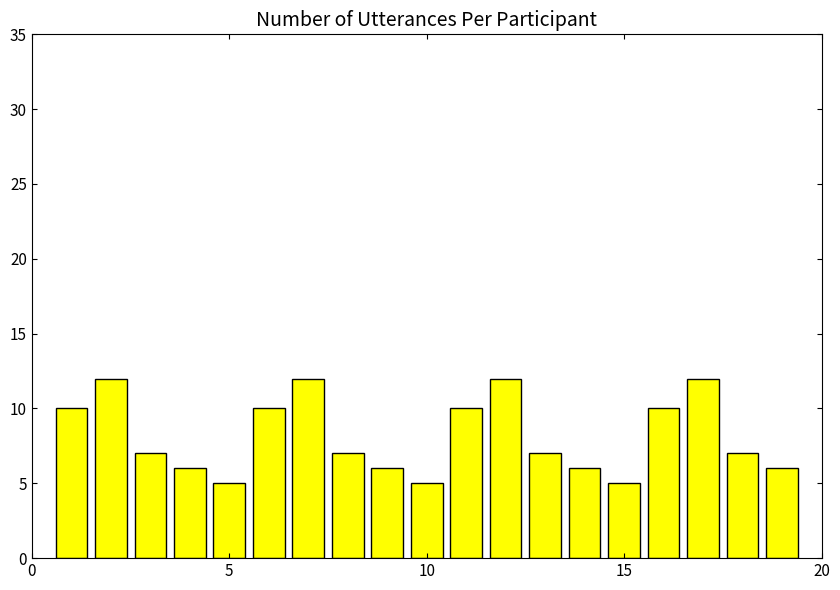

What is the difference between the second highest and minimum values?

7